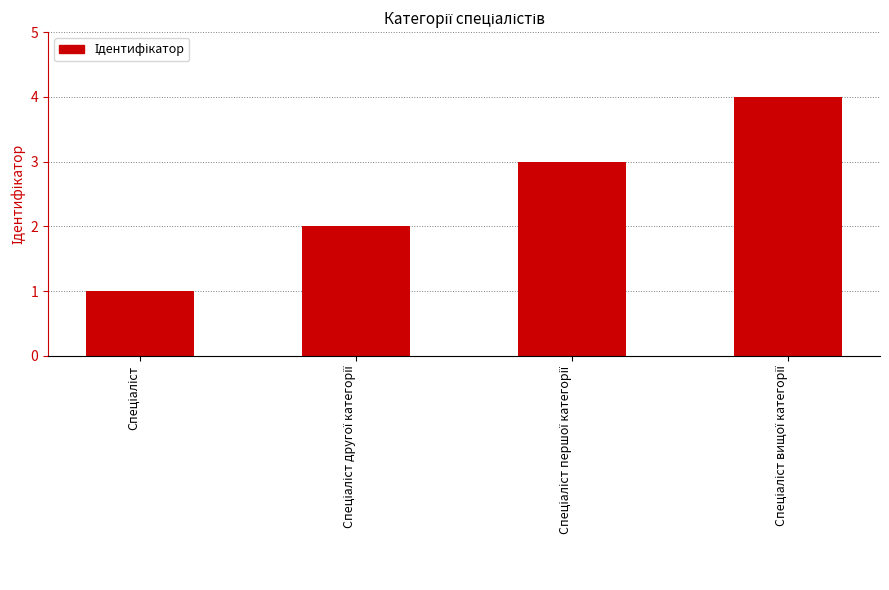

What is the maximum value shown in the chart?

4